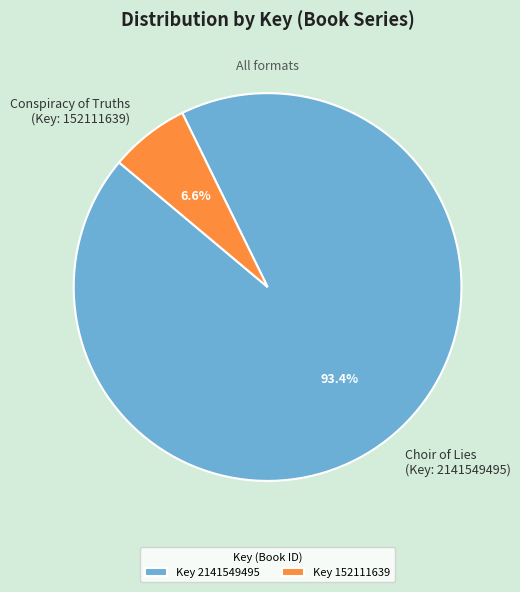

To the nearest percent, what is the average slice percentage?

50%